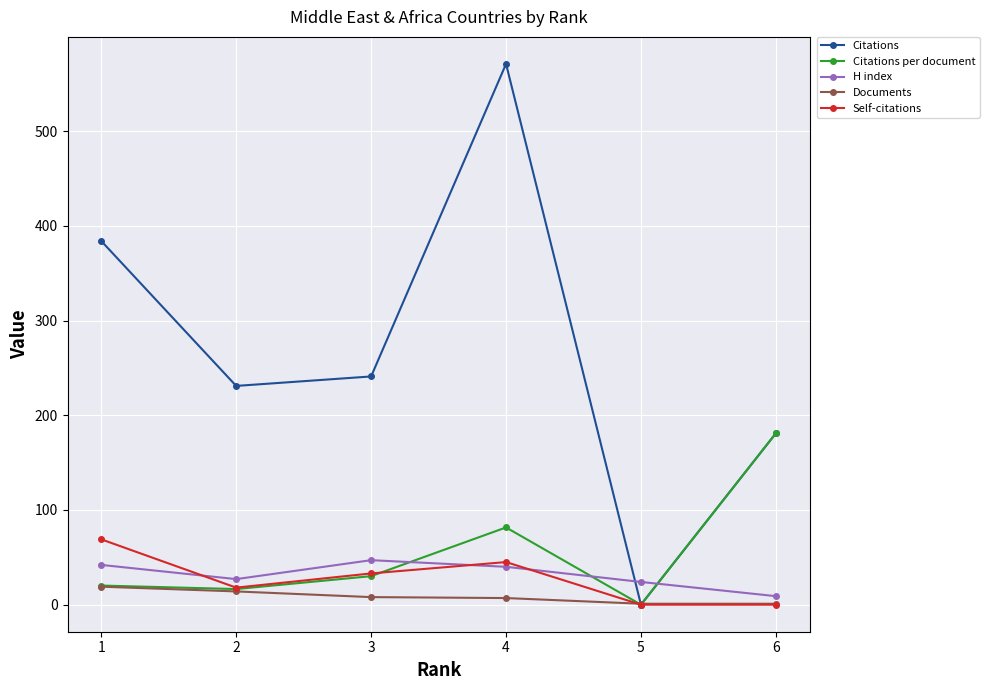

Where do Citations per document and Self-citations first cross each other?

4 and 3